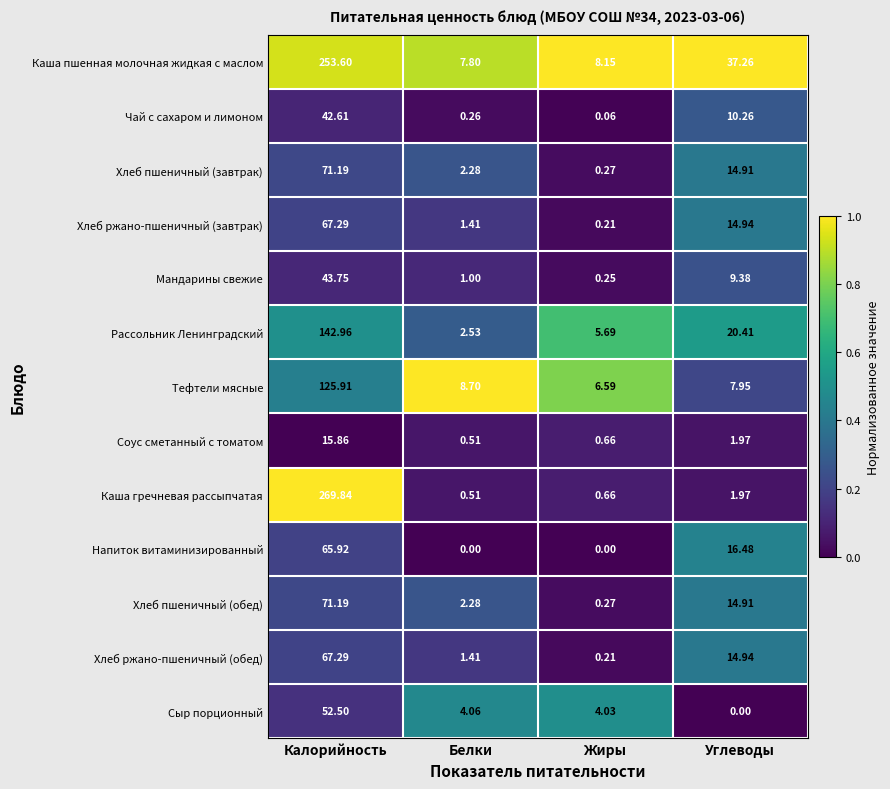

At which category is the sum across all series the highest?

Калорийность